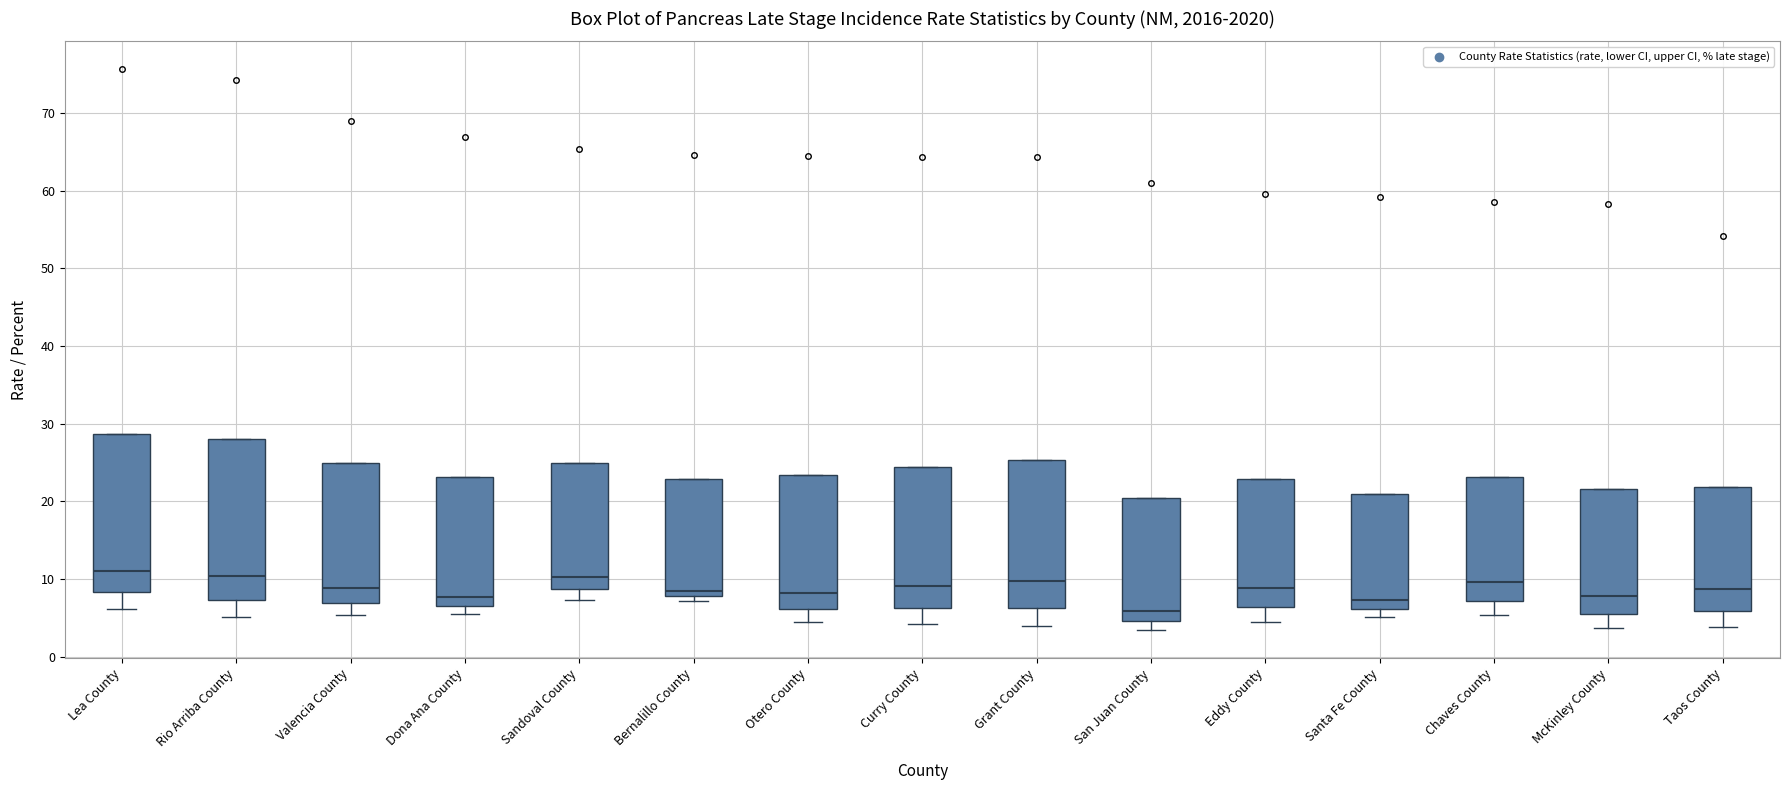

Reading left to right, transcribe this box plot: for each box, give where its median line is, the range the box spans, and where its two whiskers end, as read against the y-axis. The values are not printed on the chart, so give them approximately, as read against the axis.

Lea County: median 11, box 8 to 29, whiskers 6 to 29
Rio Arriba County: median 10, box 7 to 28, whiskers 5 to 28
Valencia County: median 9, box 7 to 25, whiskers 5 to 25
Dona Ana County: median 8, box 7 to 23, whiskers 6 to 23
Sandoval County: median 10, box 9 to 25, whiskers 7 to 25
Bernalillo County: median 8 (just above the box's lower edge), box 8 to 23, whiskers 7 to 23
Otero County: median 8, box 6 to 23, whiskers 4 to 23
Curry County: median 9, box 6 to 24, whiskers 4 to 24
Grant County: median 10, box 6 to 25, whiskers 4 to 25
San Juan County: median 6, box 5 to 20, whiskers 3 to 20
Eddy County: median 9, box 6 to 23, whiskers 5 to 23
Santa Fe County: median 7, box 6 to 21, whiskers 5 to 21
Chaves County: median 10, box 7 to 23, whiskers 5 to 23
McKinley County: median 8, box 6 to 22, whiskers 4 to 22
Taos County: median 9, box 6 to 22, whiskers 4 to 22